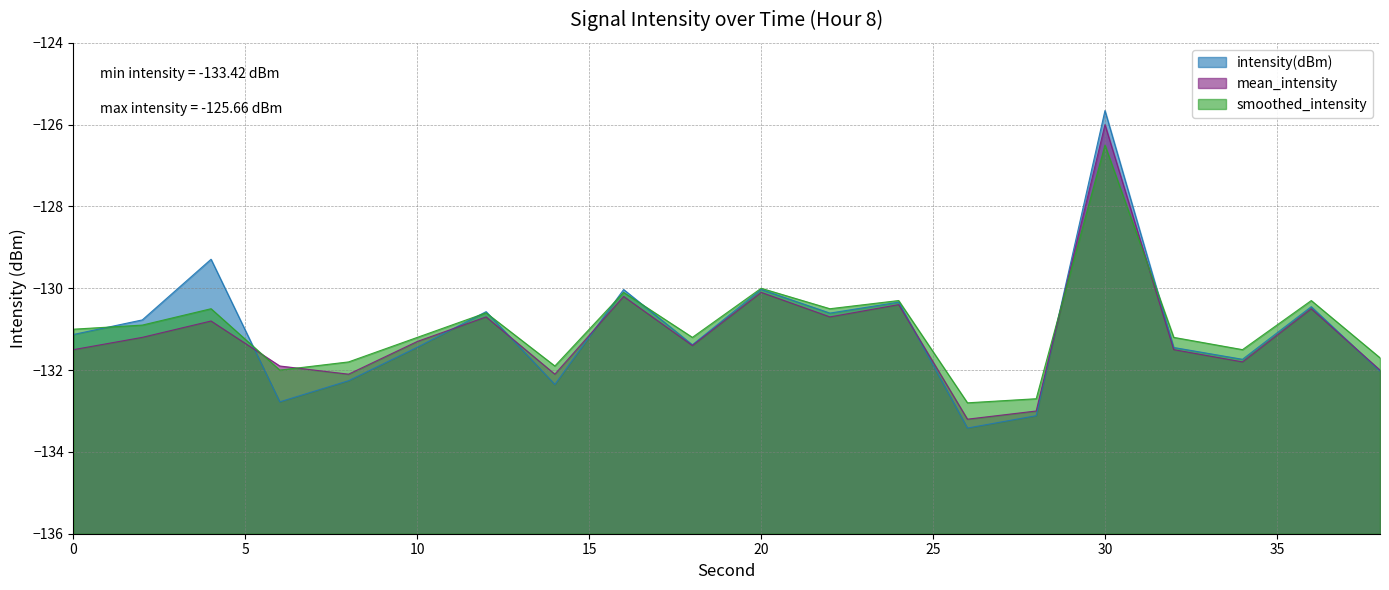

What is the lowest value of the smoothed_intensity series?

-132.8